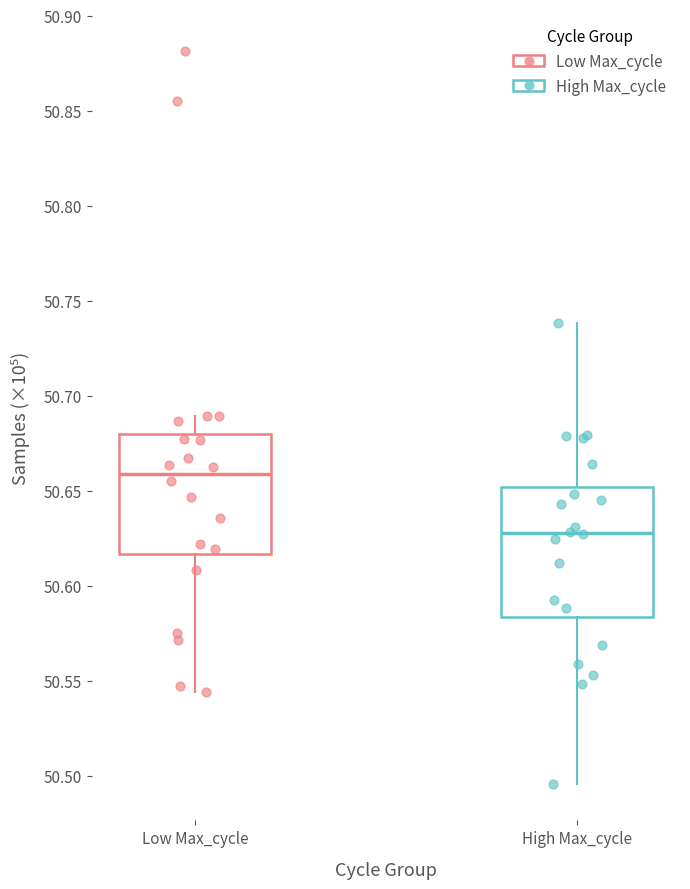

Reading left to right, transcribe this box plot: for each box, give where its median line is, the range the box spans, and where its two whiskers end, as read against the y-axis. The values are not printed on the chart, so give them approximately, as read against the axis.

Low Max_cycle: median 50.660, box 50.615 to 50.680, whiskers 50.545 to 50.690
High Max_cycle: median 50.630, box 50.585 to 50.650, whiskers 50.495 to 50.740